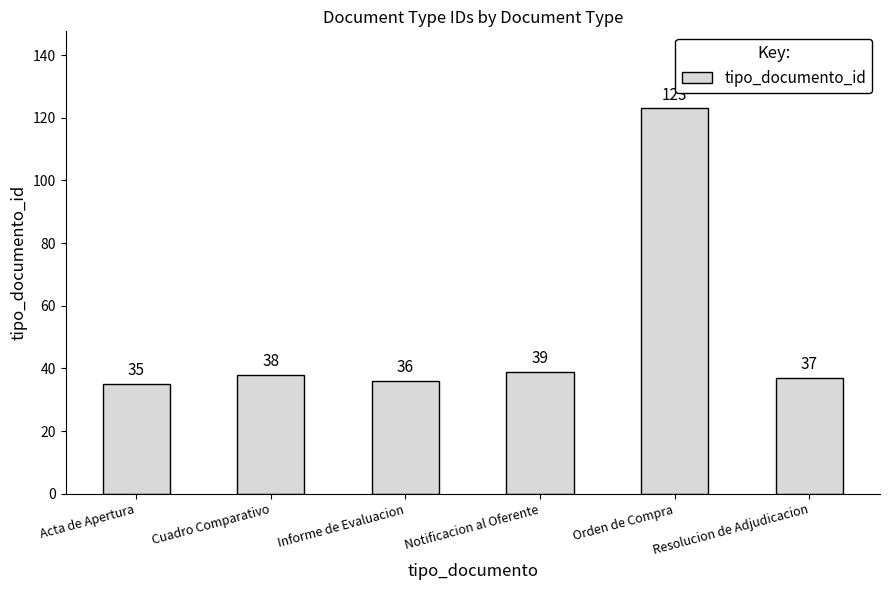

The chart shows a value of 123 at Orden de Compra. True or false?

True